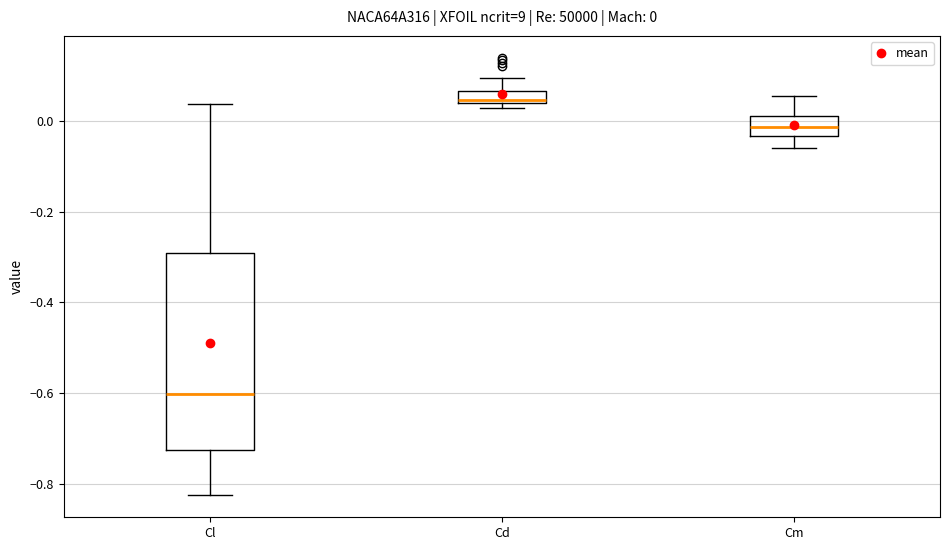

Which box has the lowest median line?

Cl